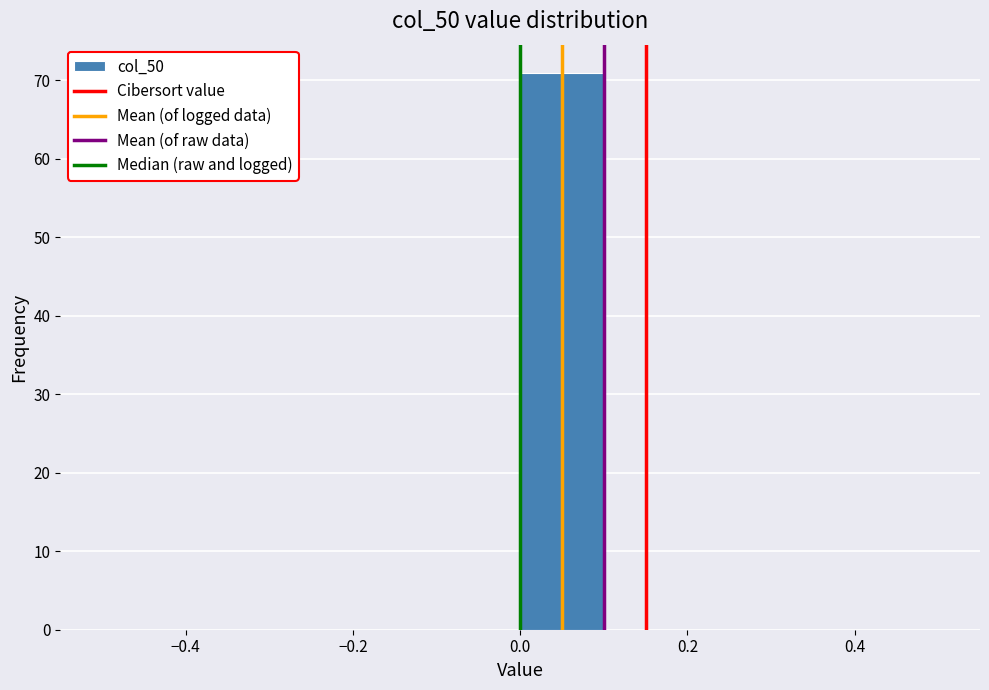

Over which range of the x-axis is the bar tallest?

0.0 to 0.1